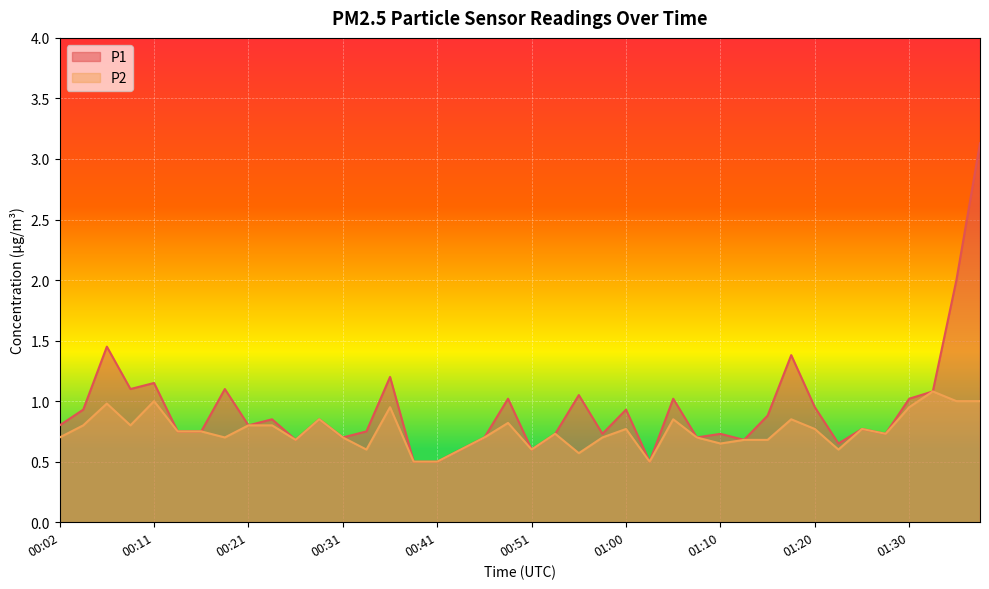

What is the value of the P1 point at the 12th from the left?

0.8